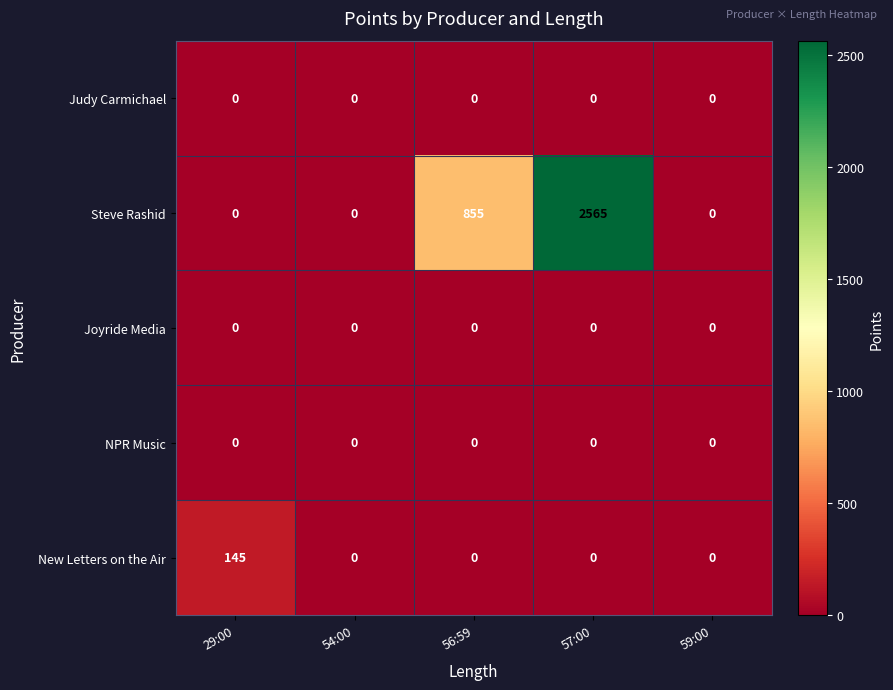

At how many categories does at least one series exceed 1035?

1